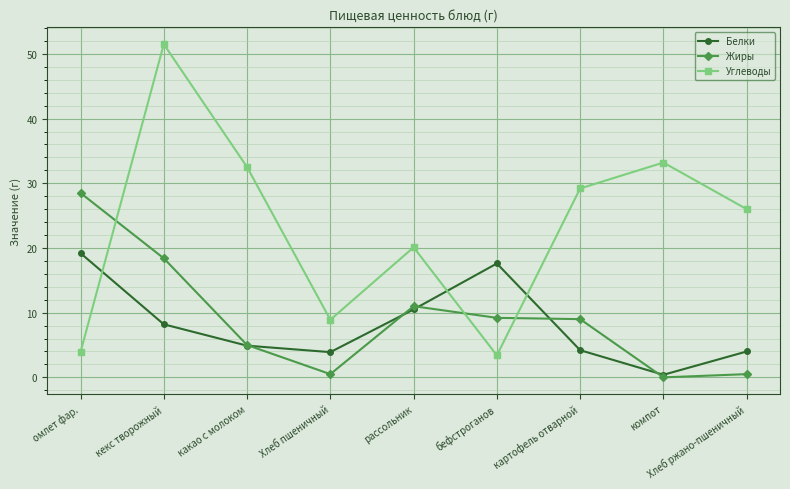

What is the difference between the maximum and second lowest values in the Углеводы series?

47.6